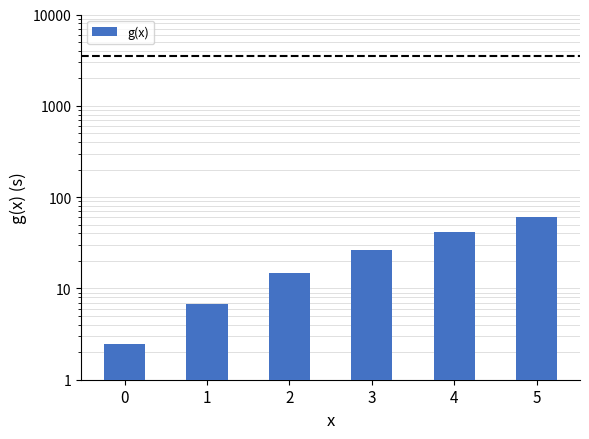

What is the value of the 6th bar from the left?

60.8